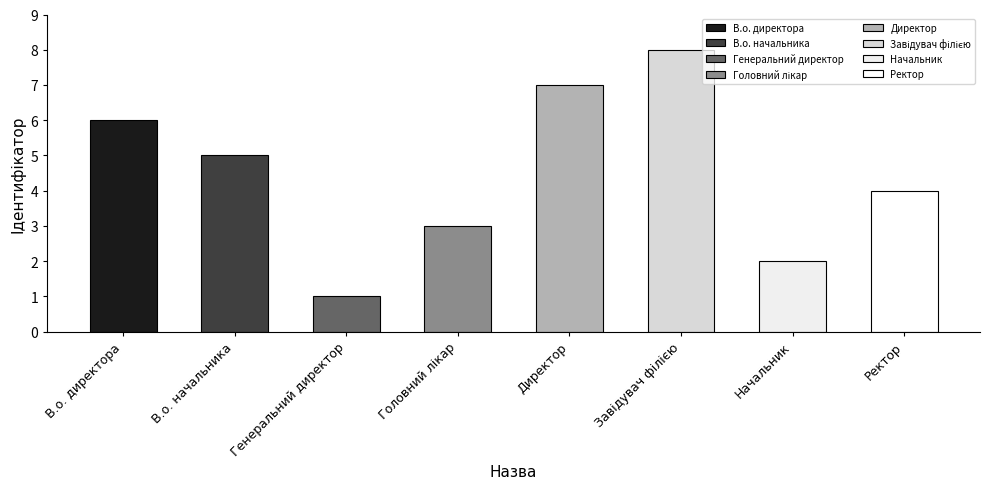

How many data points are above 5?

3